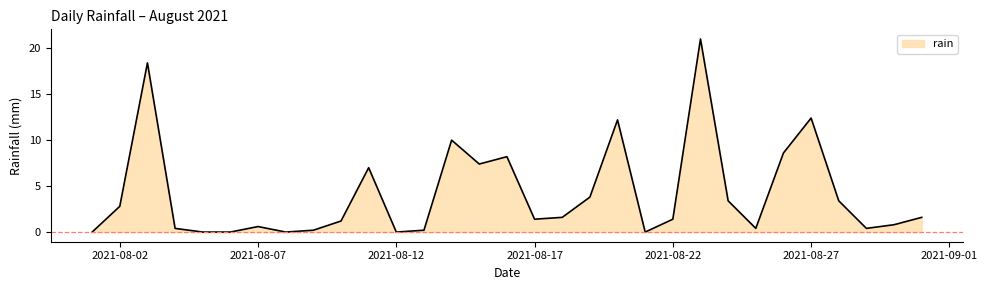

What is the greatest value displayed?

21.0